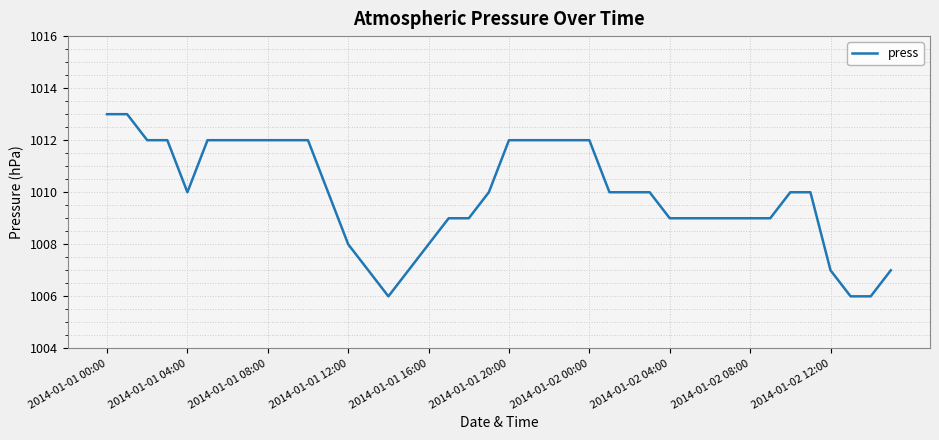

Reading left to right, transcribe all the data shown in this chart.

1013	1013	1012	1012	1010	1012	1012	1012	1012	1012	1012	1010	1008	1007	1006	1007	1008	1009	1009	1010	1012	1012	1012	1012	1012	1010	1010	1010	1009	1009	1009	1009	1009	1009	1010	1010	1007	1006	1006	1007